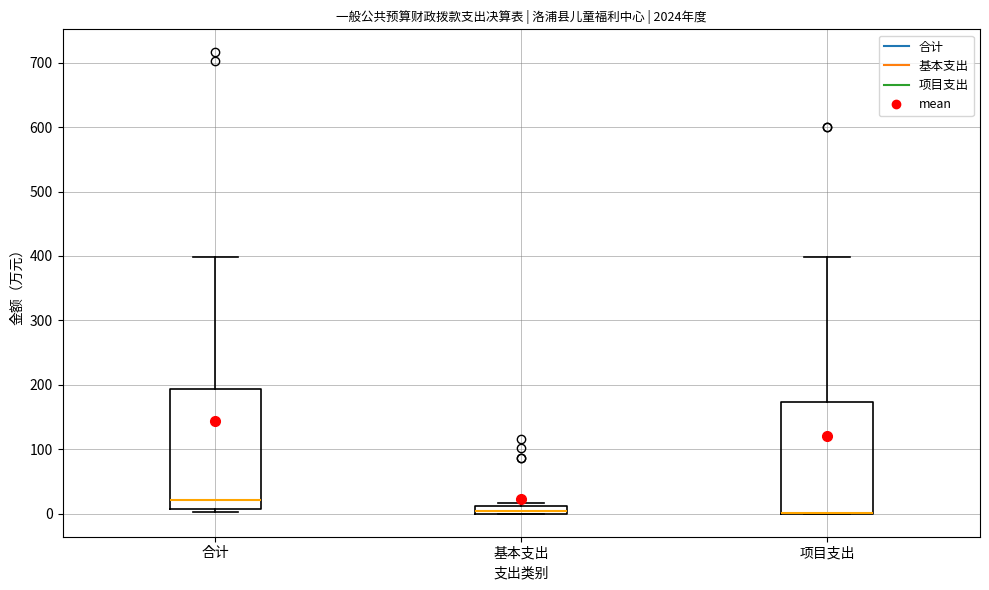

Which box is the tallest, from its lower edge to its upper edge?

合计